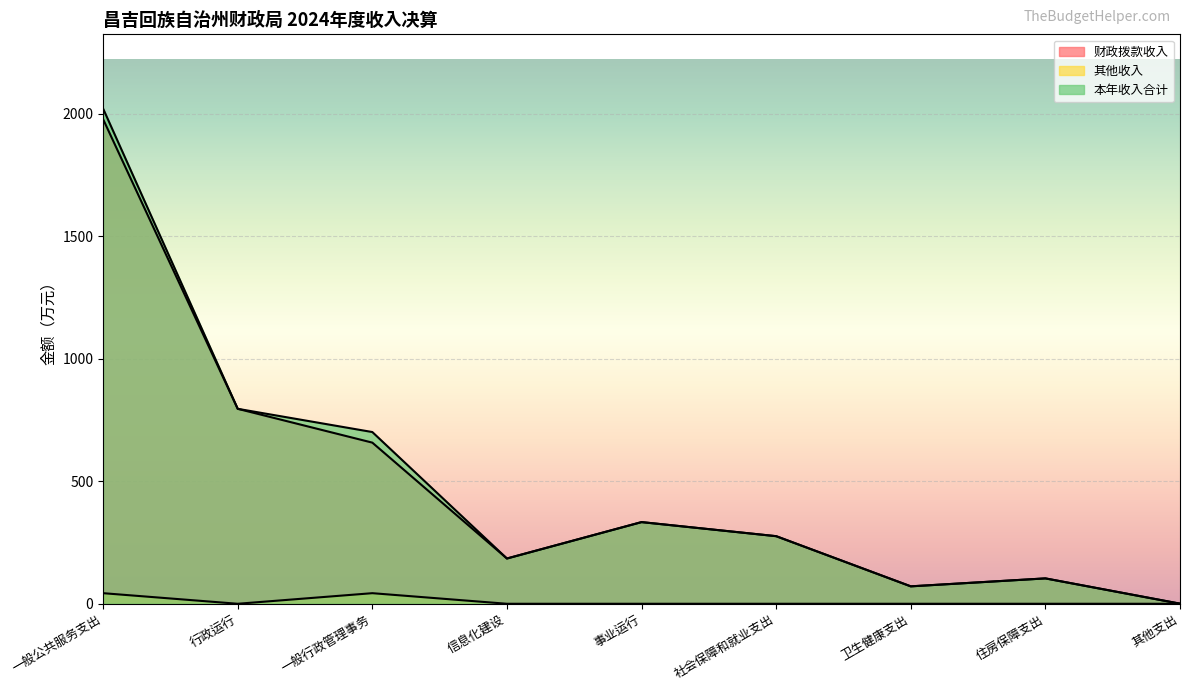

Which series has the largest range (max minus min)?

本年收入合计